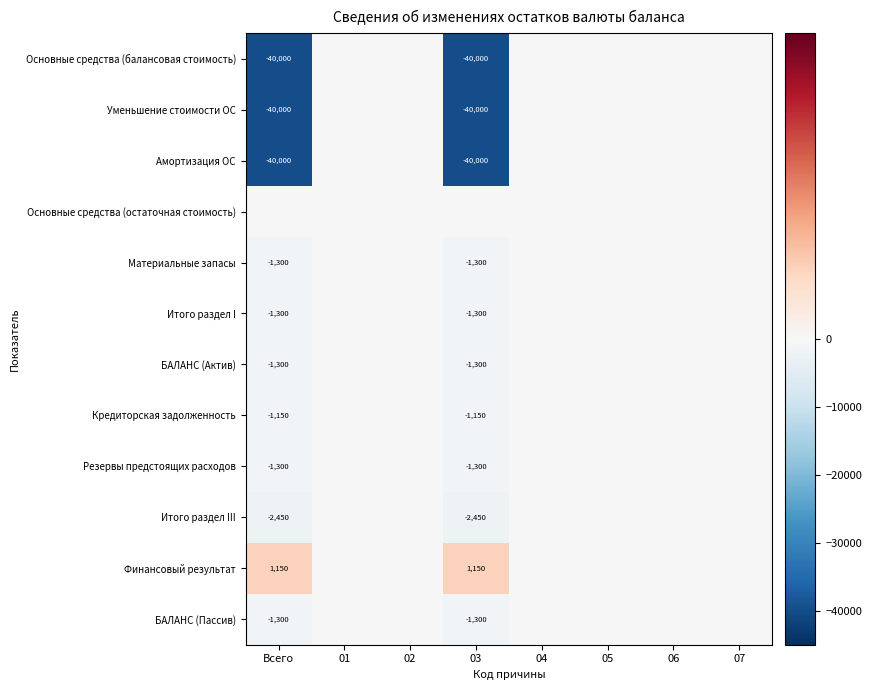

Is it true that Резервы предстоящих расходов equals -1300 at Всего?

True